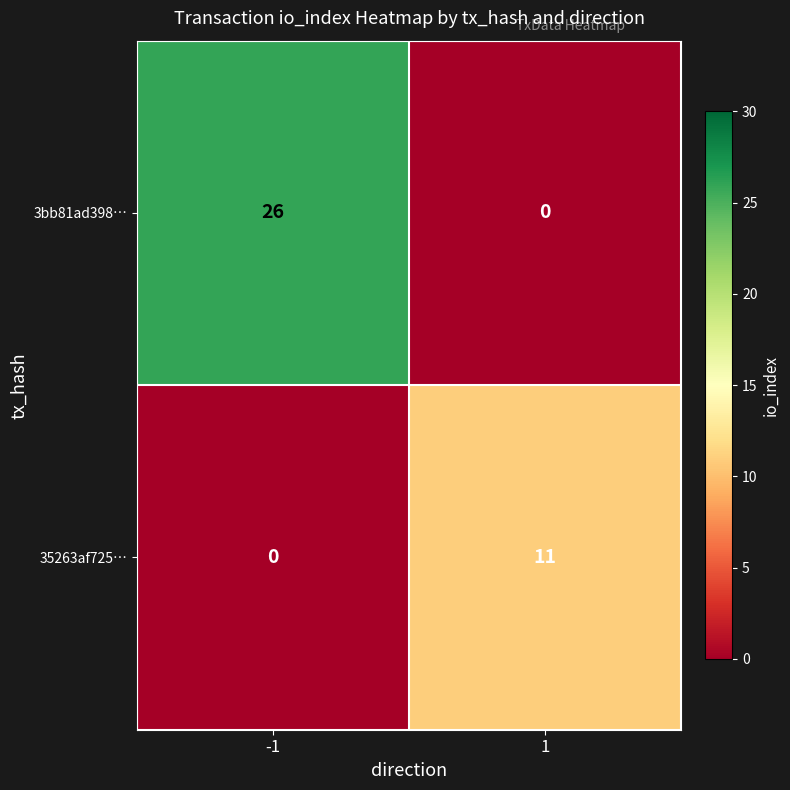

What is the total value across all series at 1?

11